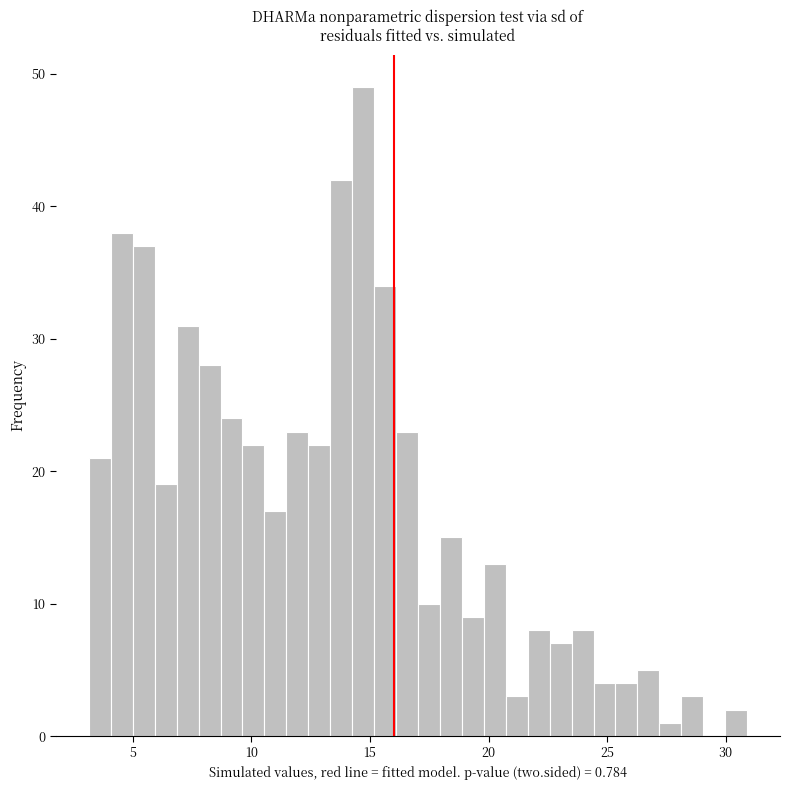

Read against the x-axis, roughly where is the centre of the tallest bar?

14.5